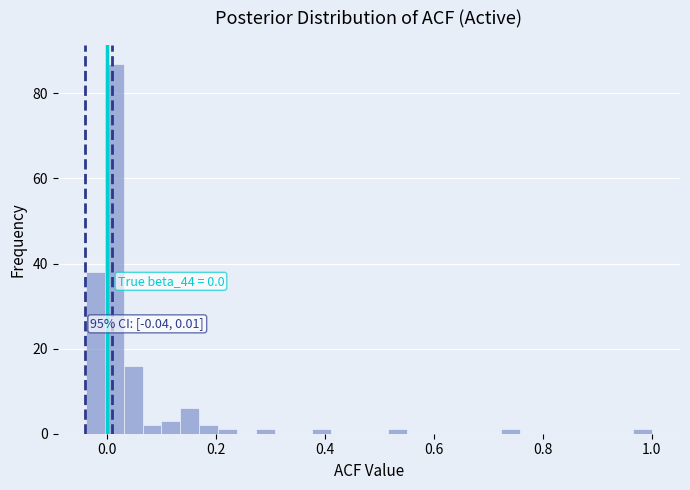

Around what value on the x-axis is the tallest bar? Give the approximate position of its centre, as read against the axis.

0.02